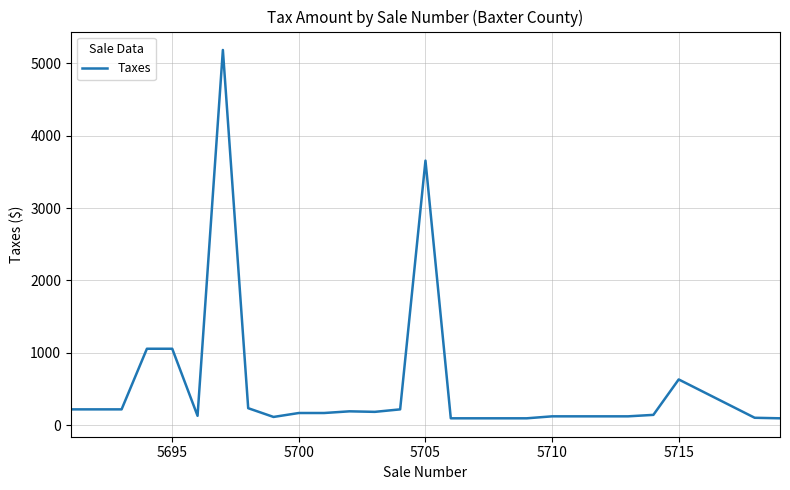

What is the difference between the maximum and minimum values?

5092.8